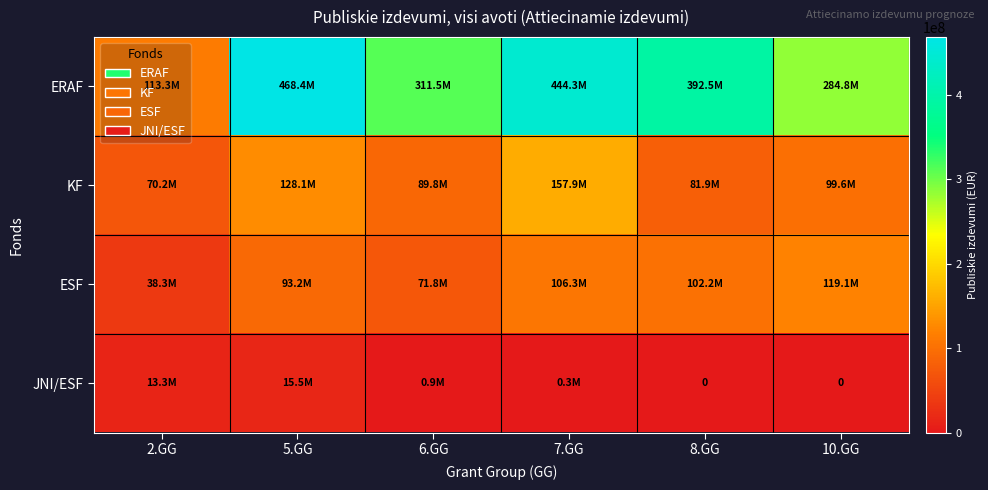

Is it true that ESF equals 179646364.4 at 10.GG?

False